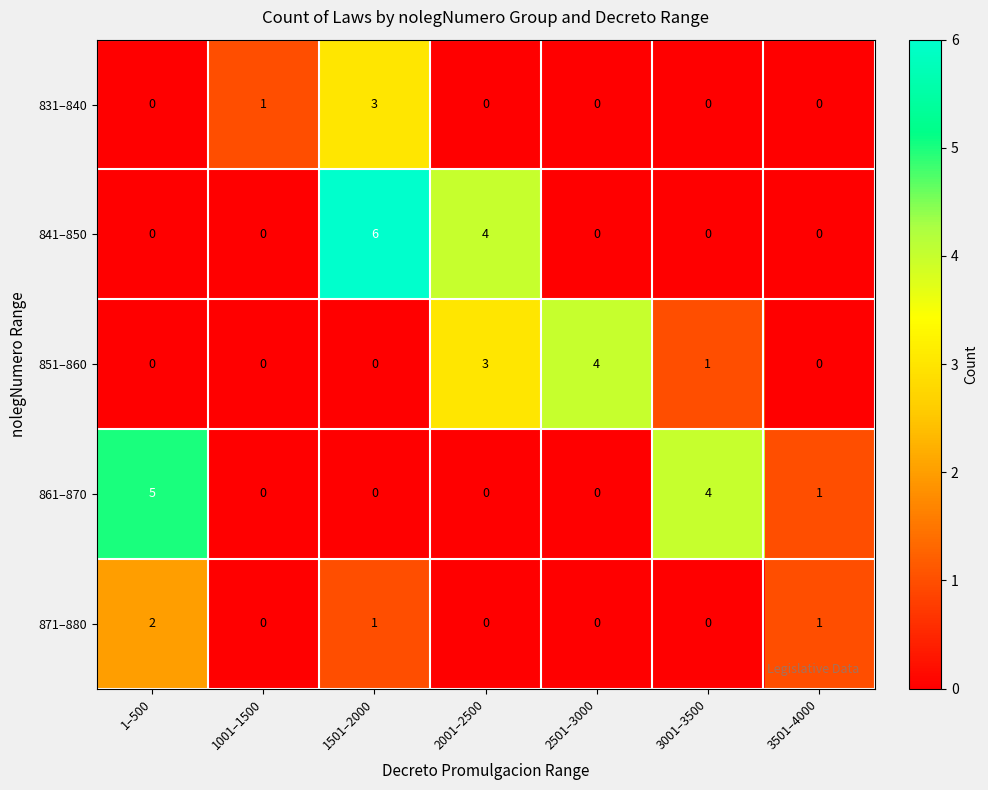

How many series are shown in this chart?

5